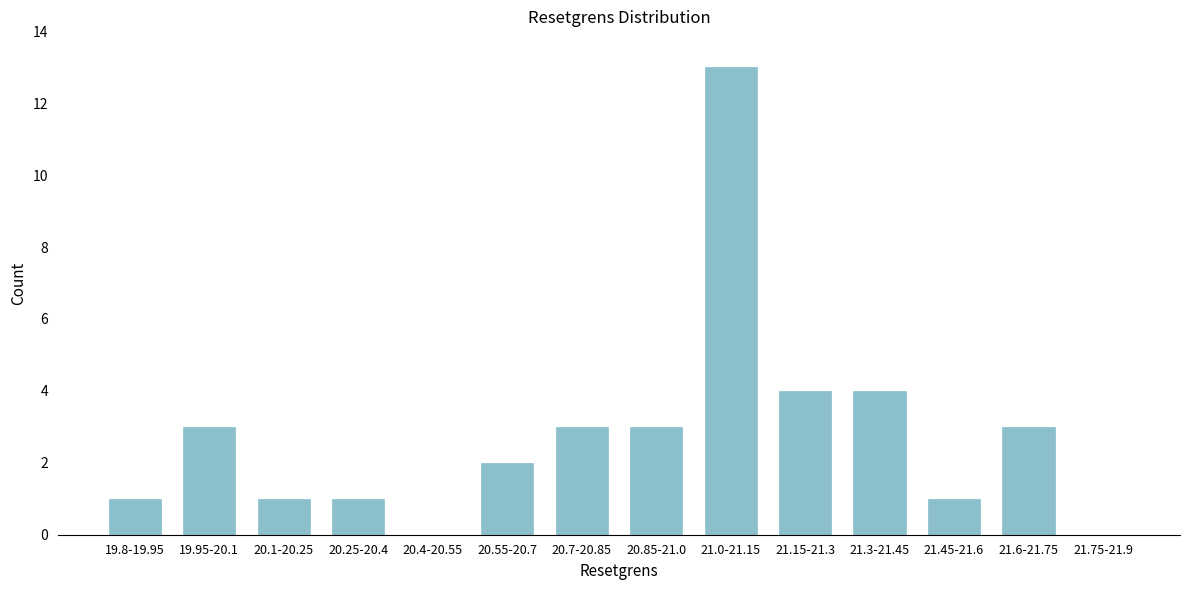

Reading left to right, transcribe all the data shown in this chart.

19.8-19.95=1	19.95-20.1=3	20.1-20.25=1	20.25-20.4=1	20.4-20.55=0	20.55-20.7=2	20.7-20.85=3	20.85-21.0=3	21.0-21.15=13	21.15-21.3=4	21.3-21.45=4	21.45-21.6=1	21.6-21.75=3	21.75-21.9=0